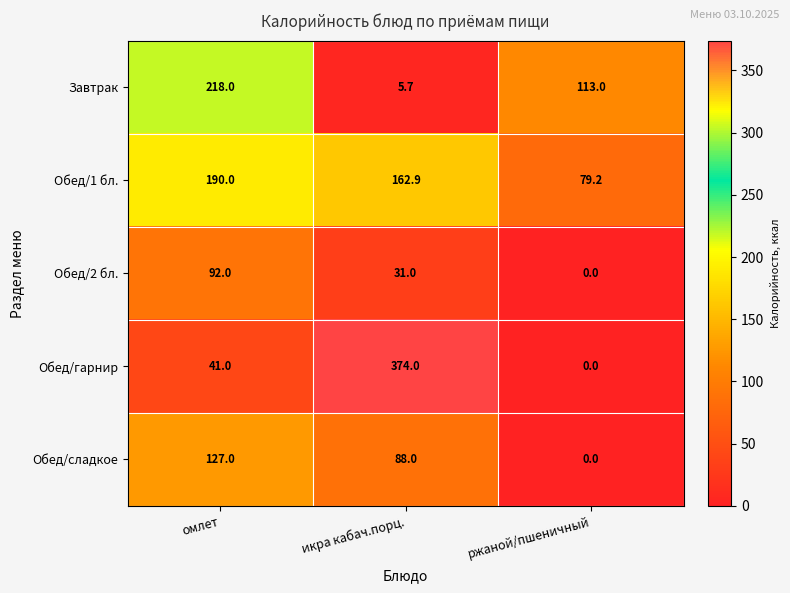

At which label does Обед/2 бл. first exceed 31?

омлет